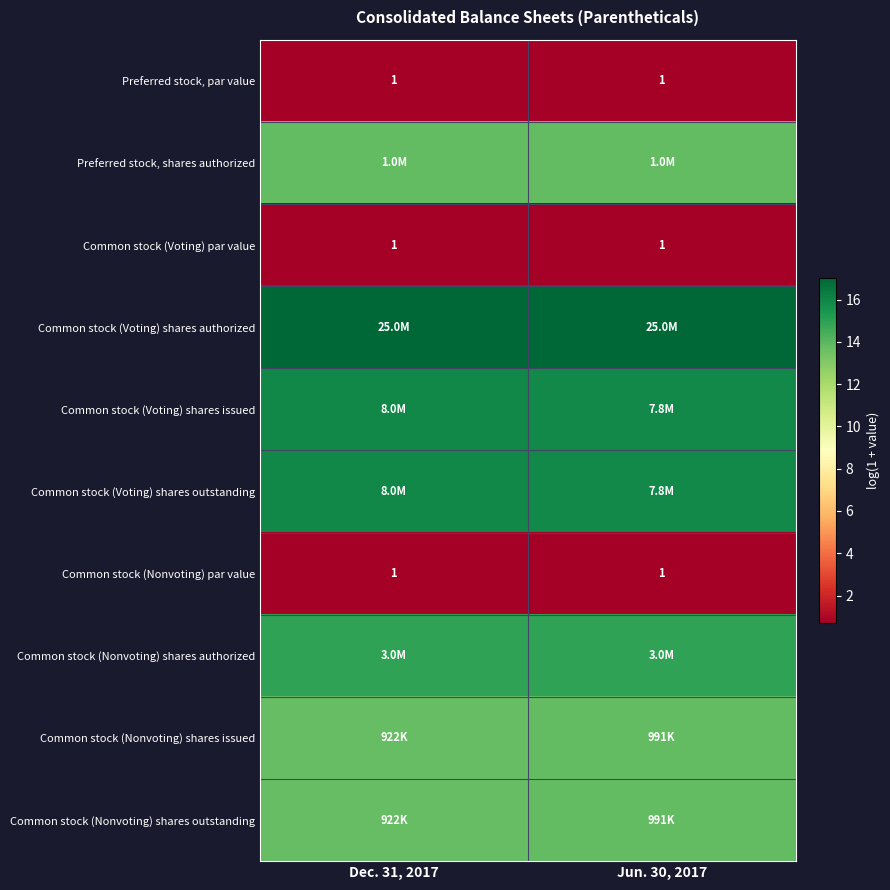

At how many categories does at least one series exceed 8?

2